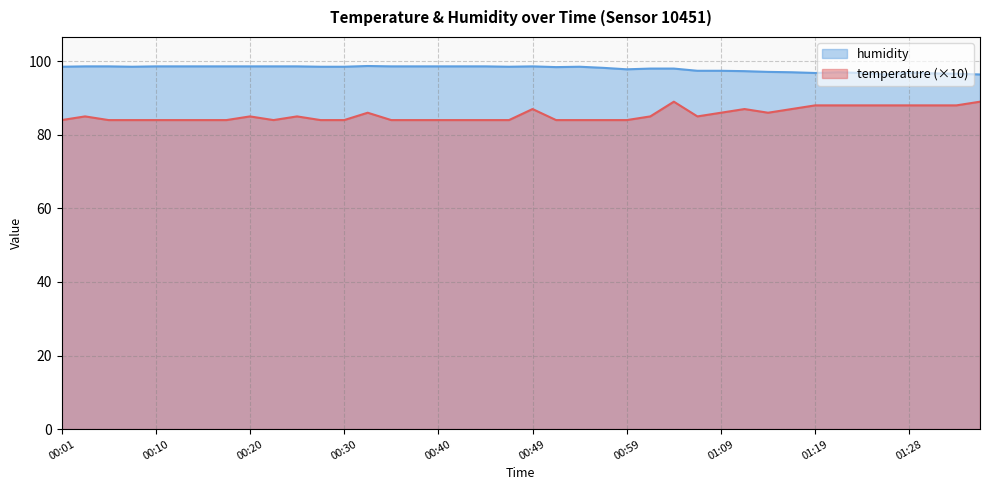

What position from the left is 00:59?

25